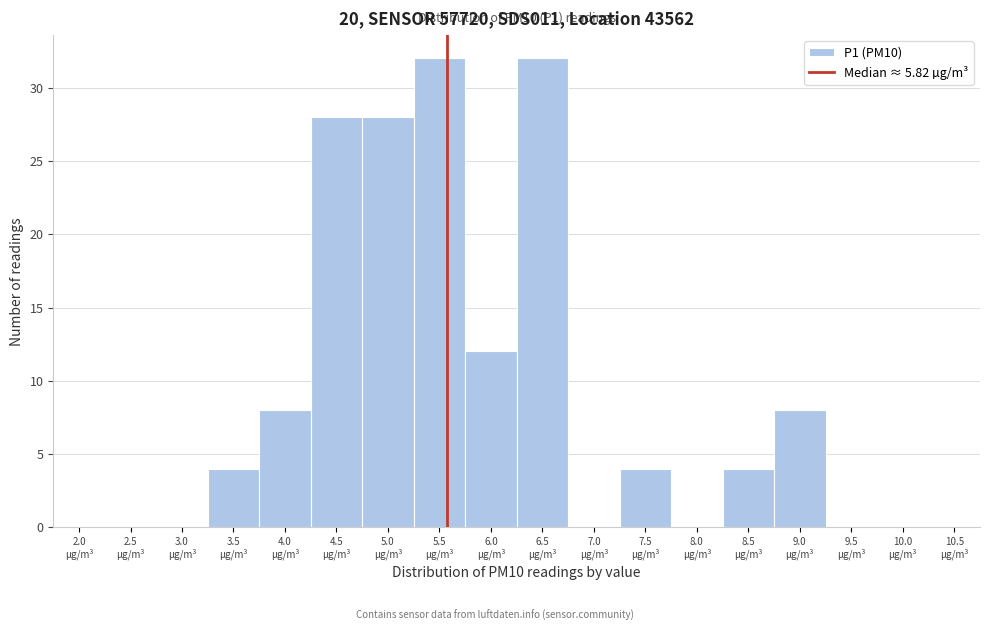

What is the maximum value shown in the chart?

32